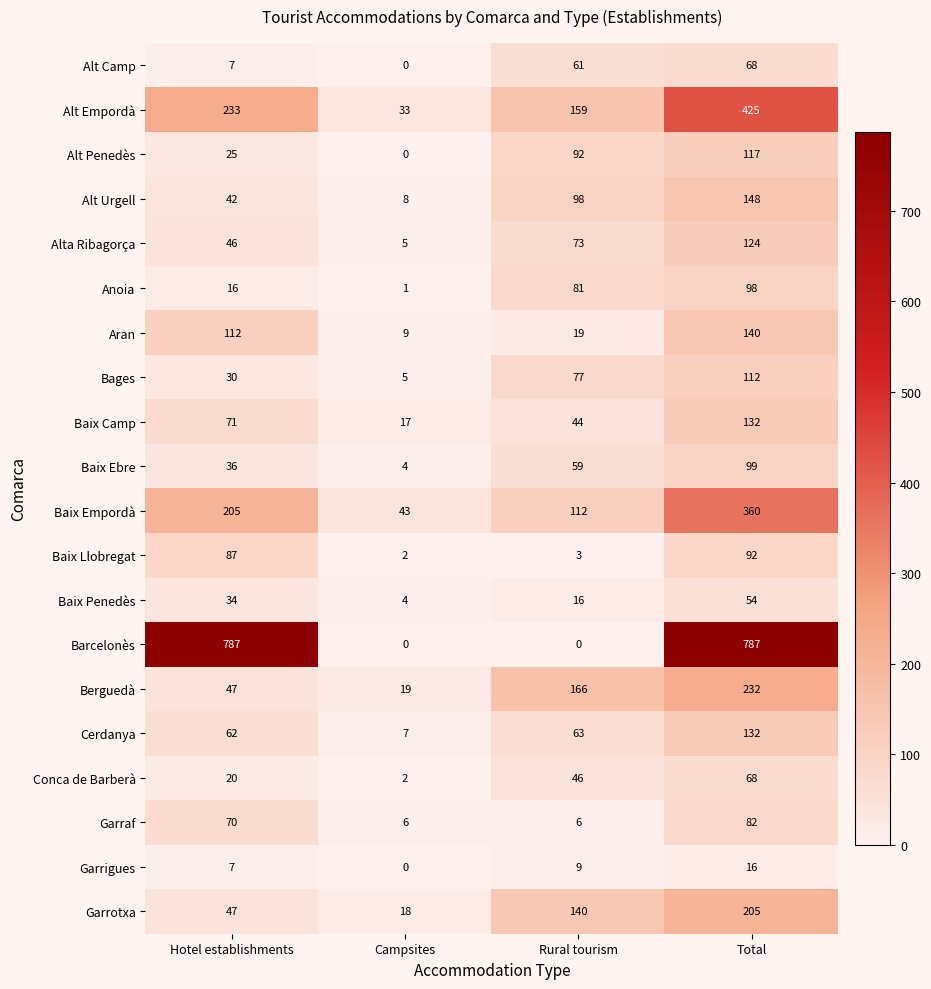

At which category is the sum across all series the highest?

Total